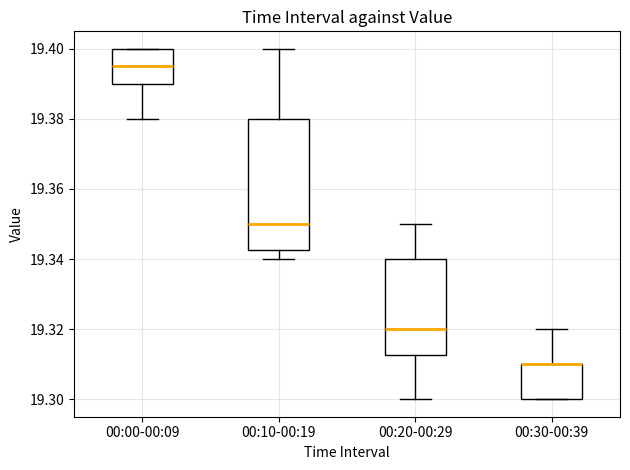

Where does the upper whisker of the box for 00:30-00:39 end on the y-axis? The values are not printed on the chart, so give them approximately, as read against the axis.

19.320